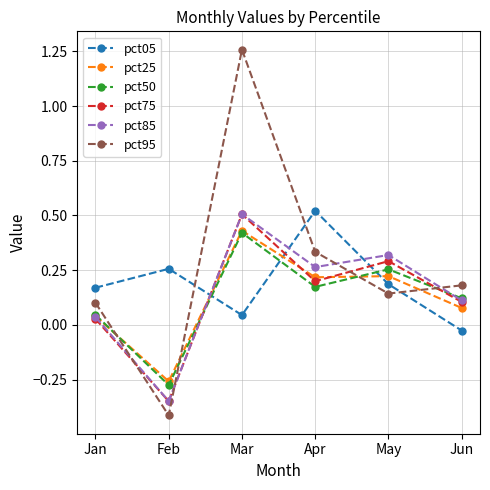

Where is pct50 nearest to the value 0?

Jan